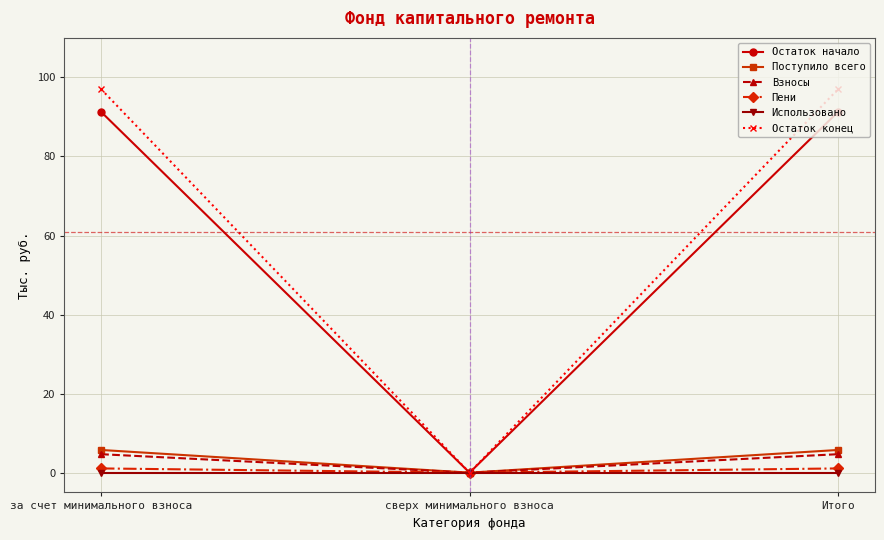

Is it true that Использовано equals 0.0 at Итого?

True